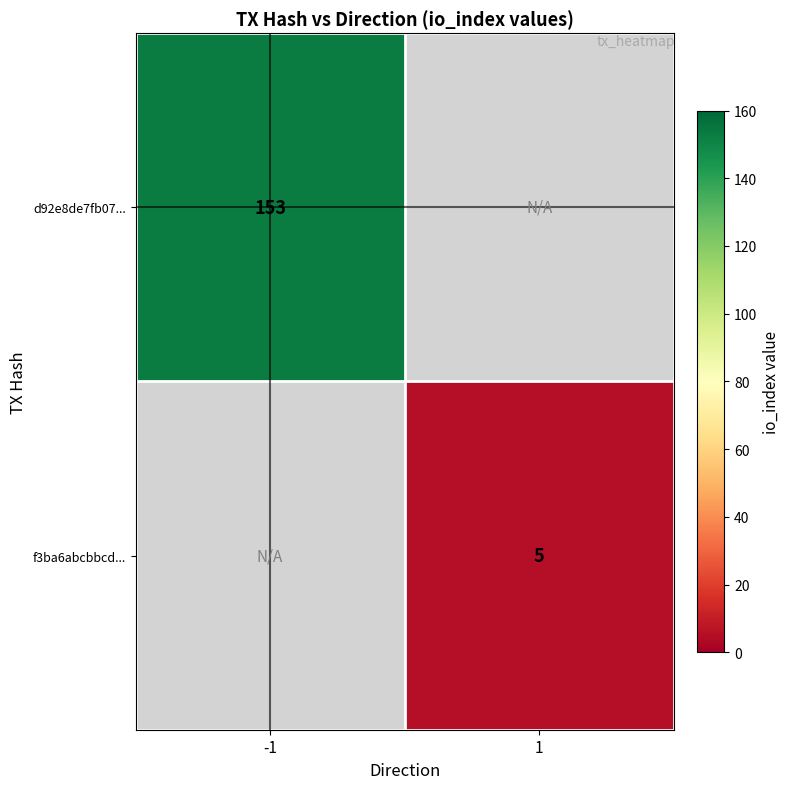

Is the value of f3ba6abcbbcd... at 1 greater than the value of d92e8de7fb07... at -1?

No